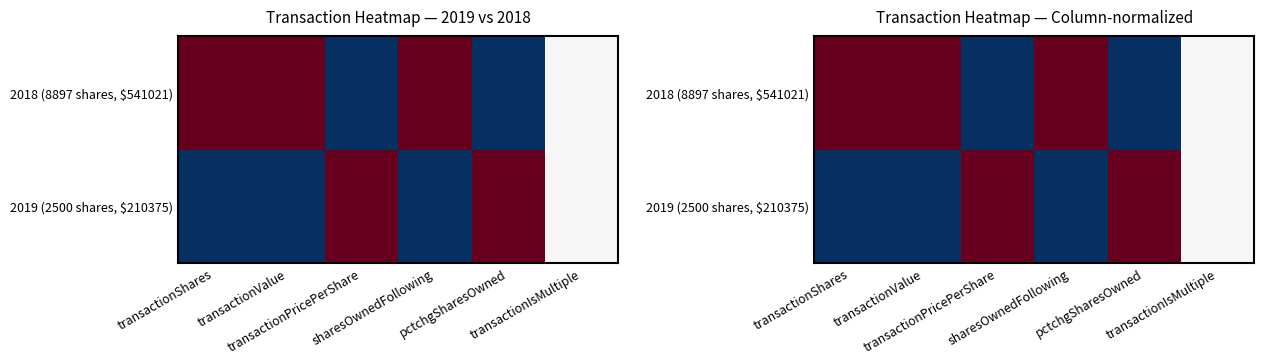

What is the difference between the second highest and minimum values in the 2019 (2500 shares, $210375) series?

2